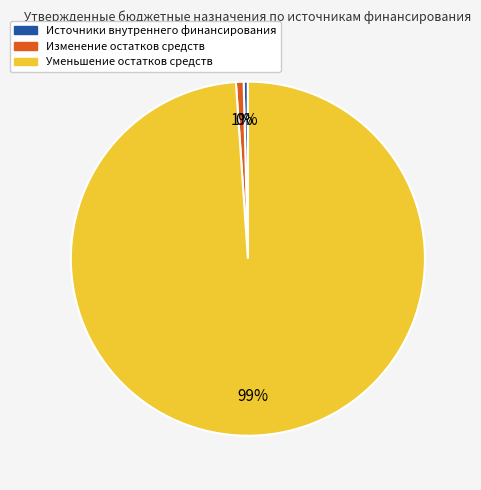

Do Уменьшение остатков средств and Изменение остатков средств together represent more than half of the pie?

Yes